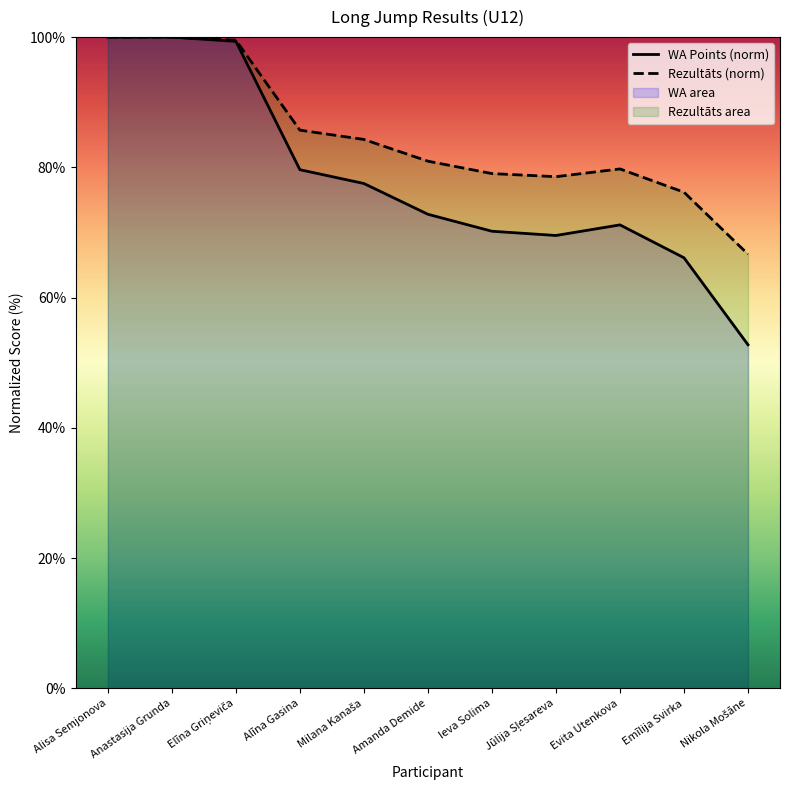

Reading right to left, transcribe all the data shown in this chart.

WA Points (norm): Nikola Mošāne=52.8	Emīlija Svirka=66.1	Evita Utenkova=71.2	Jūlija Sļesareva=69.5	Ieva Solima=70.2	Amanda Demide=72.8	Milana Kanaša=77.5	Alīna Gasina=79.6	Elīna Griņeviča=99.3	Anastasija Grunda=100.0	Alisa Semjonova=100.0
Rezultāts (norm): Nikola Mošāne=66.7	Emīlija Svirka=76.2	Evita Utenkova=79.8	Jūlija Sļesareva=78.6	Ieva Solima=79.0	Amanda Demide=81.0	Milana Kanaša=84.3	Alīna Gasina=85.7	Elīna Griņeviča=99.5	Anastasija Grunda=100.0	Alisa Semjonova=100.0